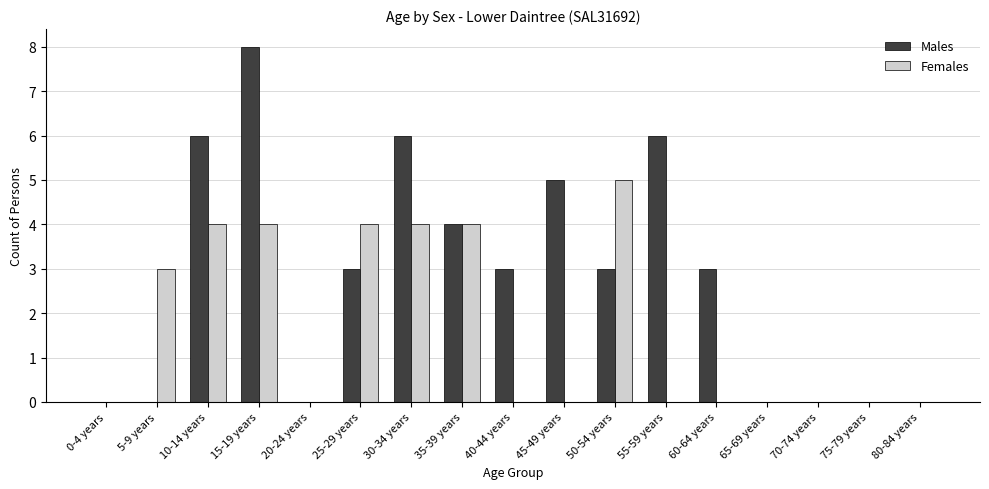

Which series has the largest range (max minus min)?

Males